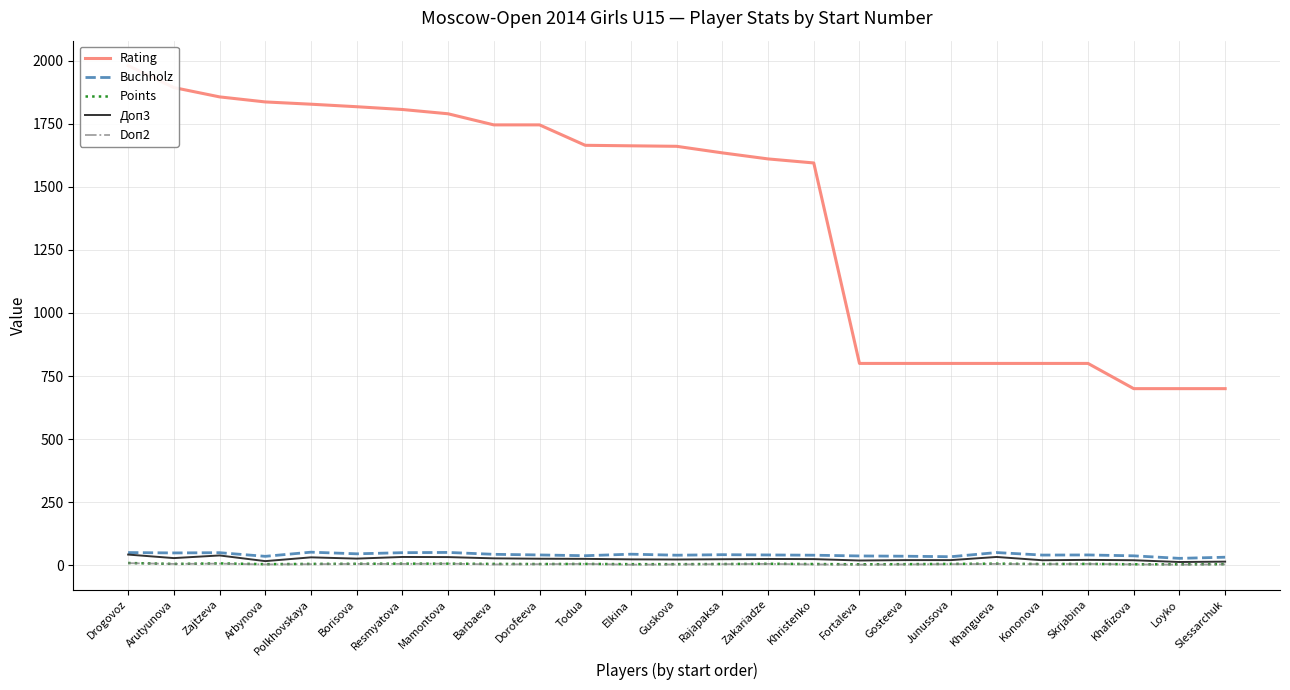

How many lines are shown in the chart?

5